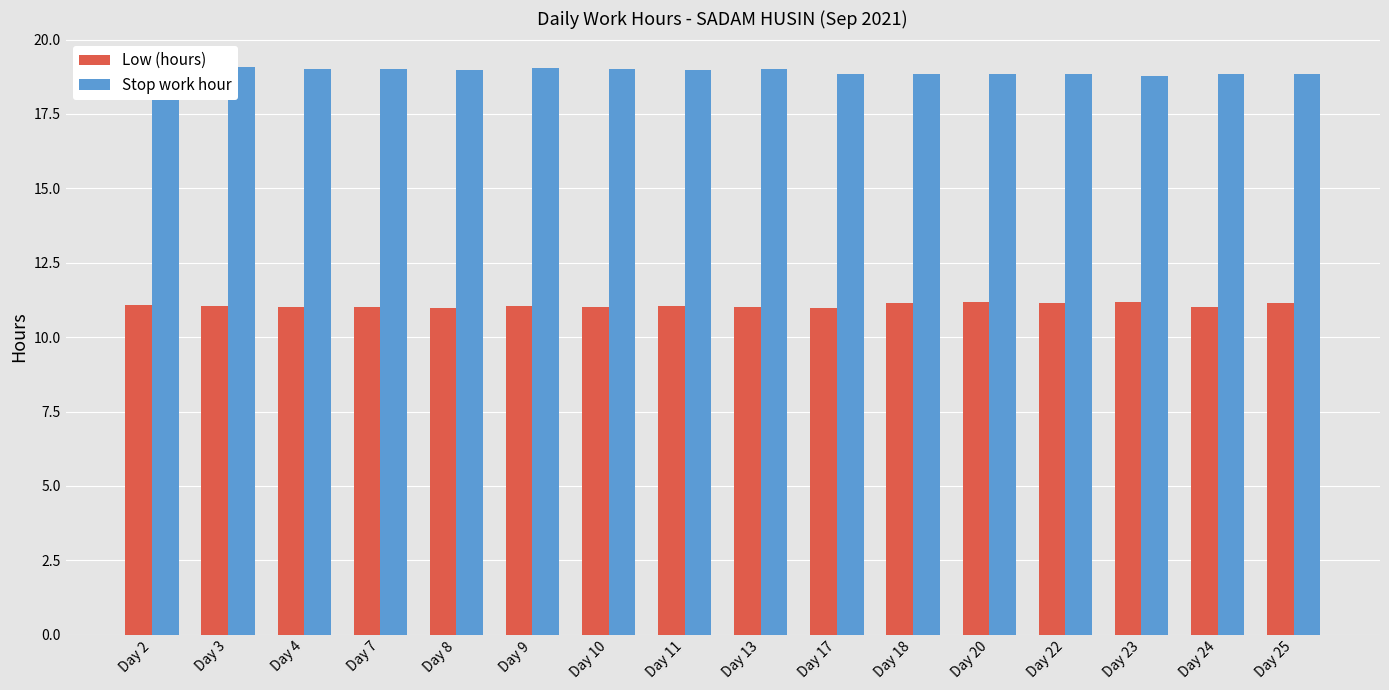

What is the sum of all Low (hours) values?

177.0